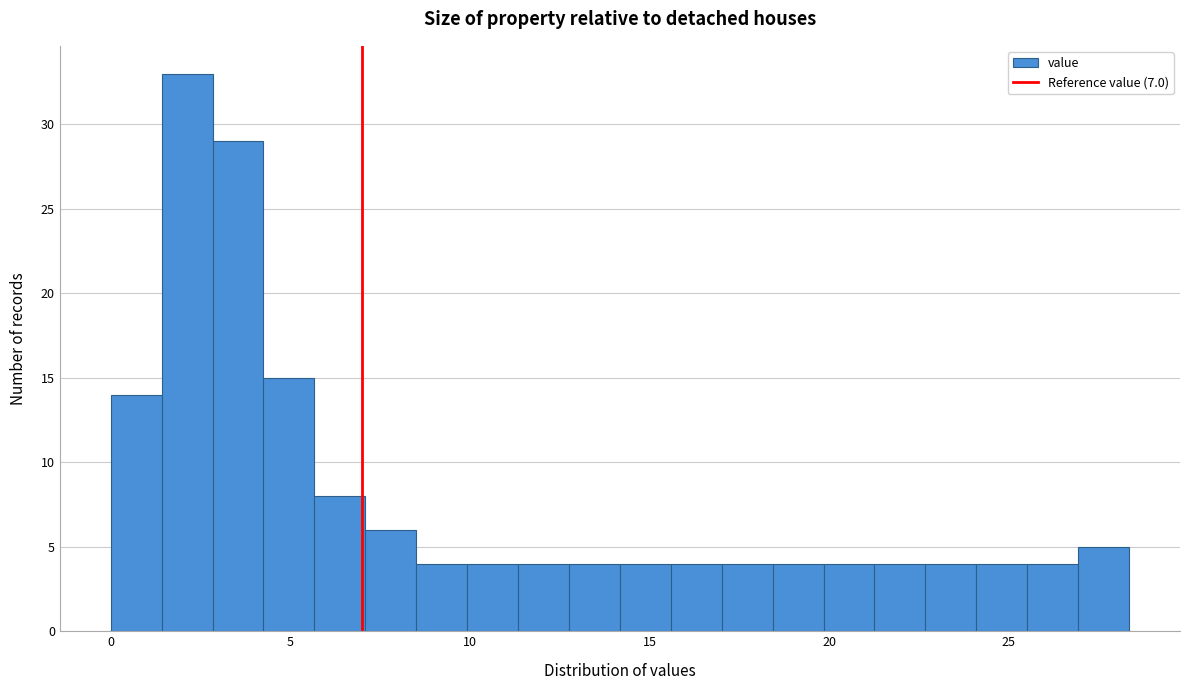

Read against the x-axis, roughly where is the centre of the tallest bar?

2.0